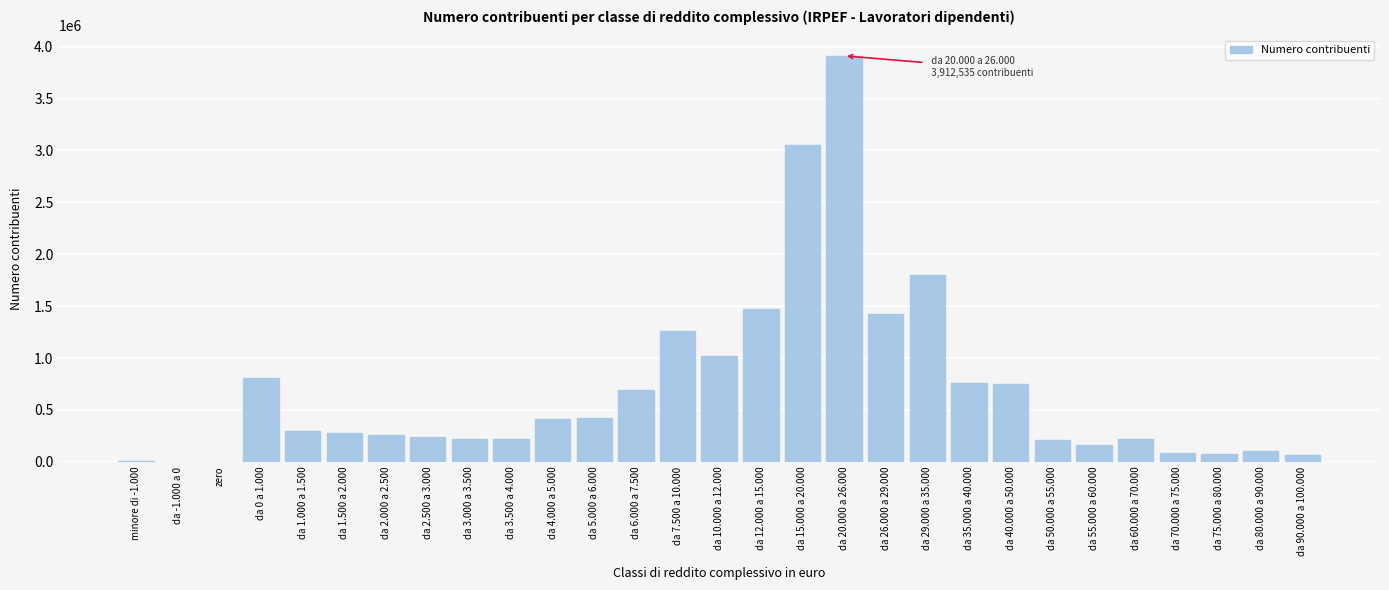

What is the greatest value displayed?

3912535